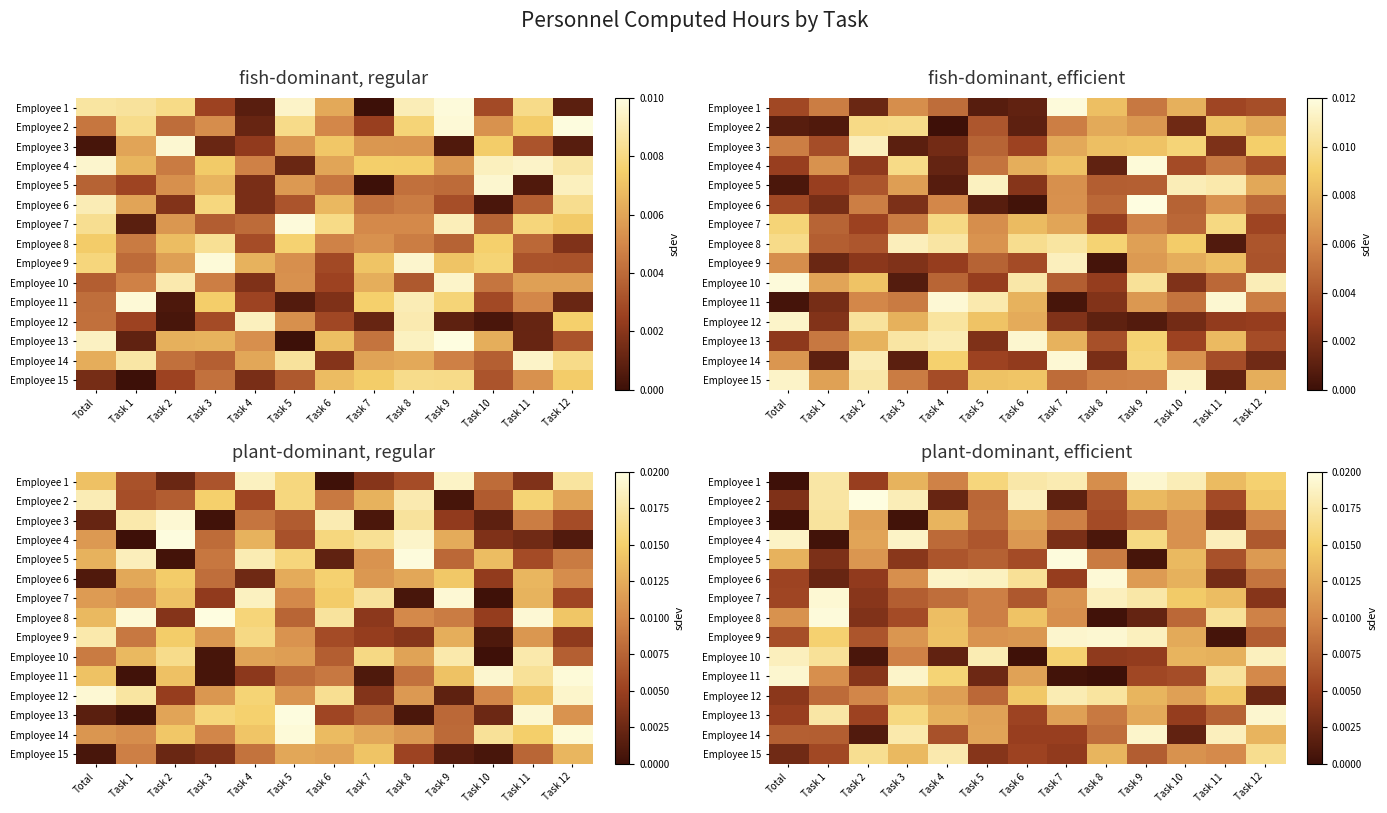

Rank the series by their maximum value, from highest to lowest.

Employee 2, Employee 5, Employee 8, Employee 6, Employee 7, Employee 9, Employee 11, Employee 1, Employee 13, Employee 14, Employee 4, Employee 10, Employee 12, Employee 15, Employee 3